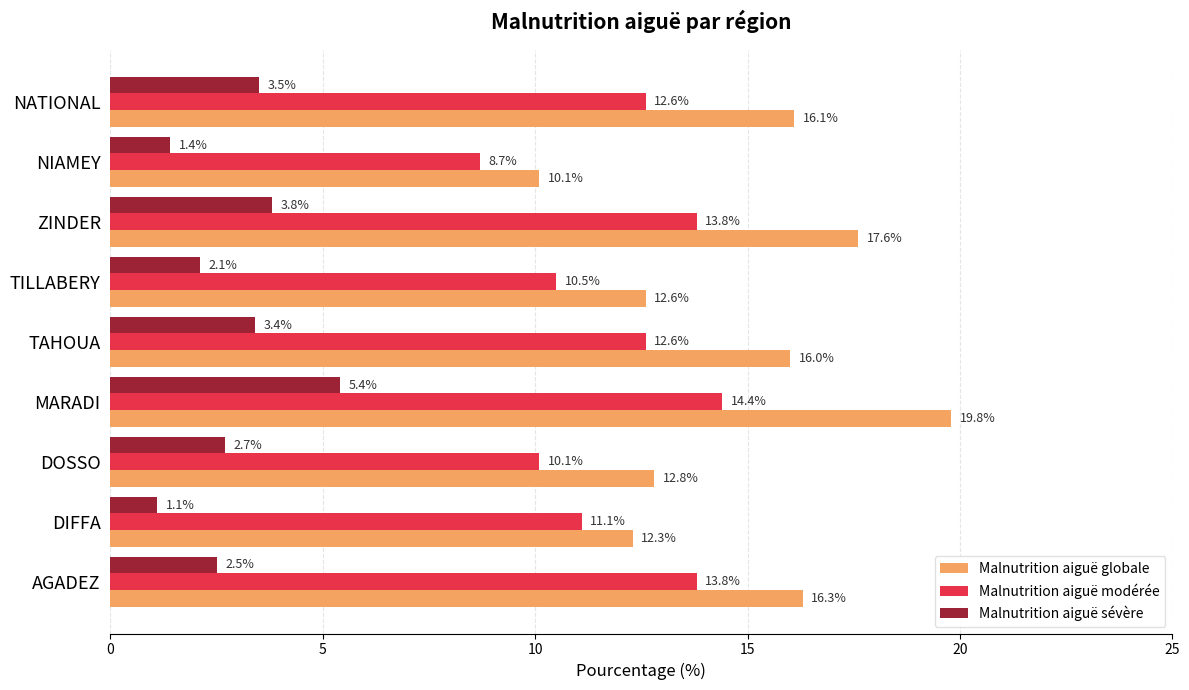

Rank the series by their average value, from highest to lowest.

Malnutrition aiguë globale, Malnutrition aiguë modérée, Malnutrition aiguë sévère